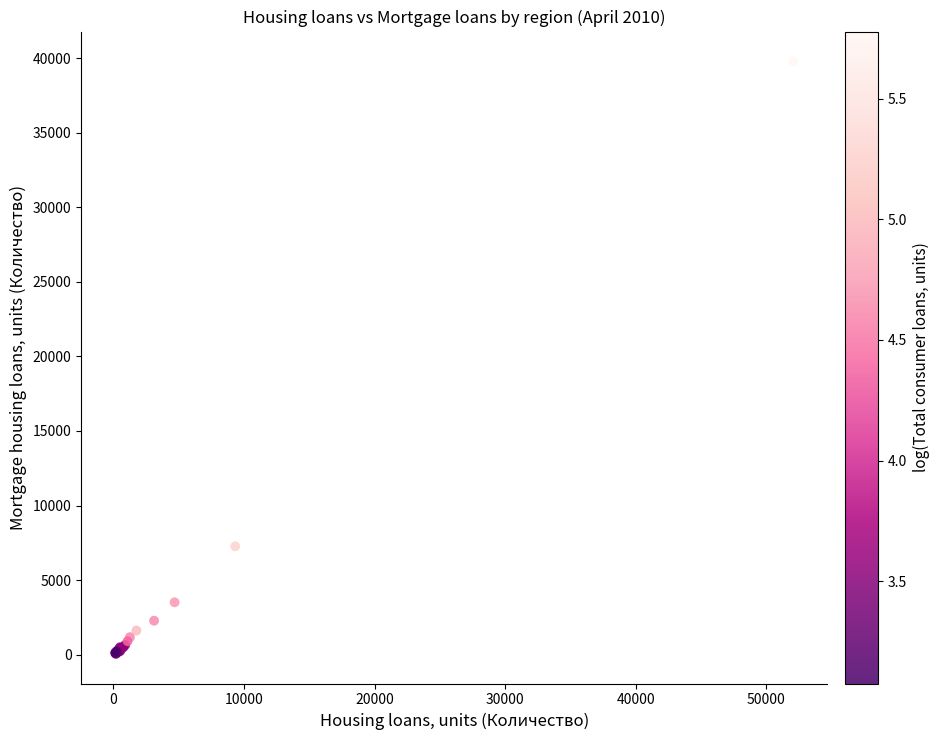

What Y value in the scatter plot is closest to 19923?

7266